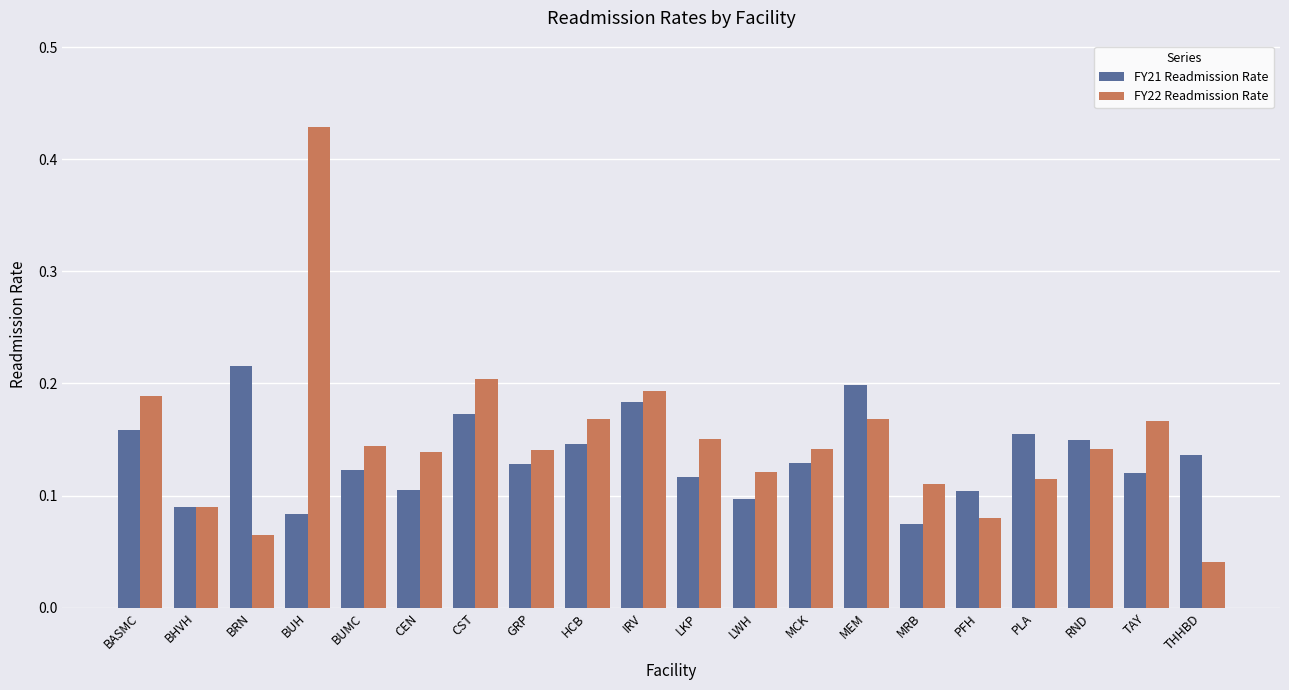

What is the label of the 13th bar from the left?

MCK